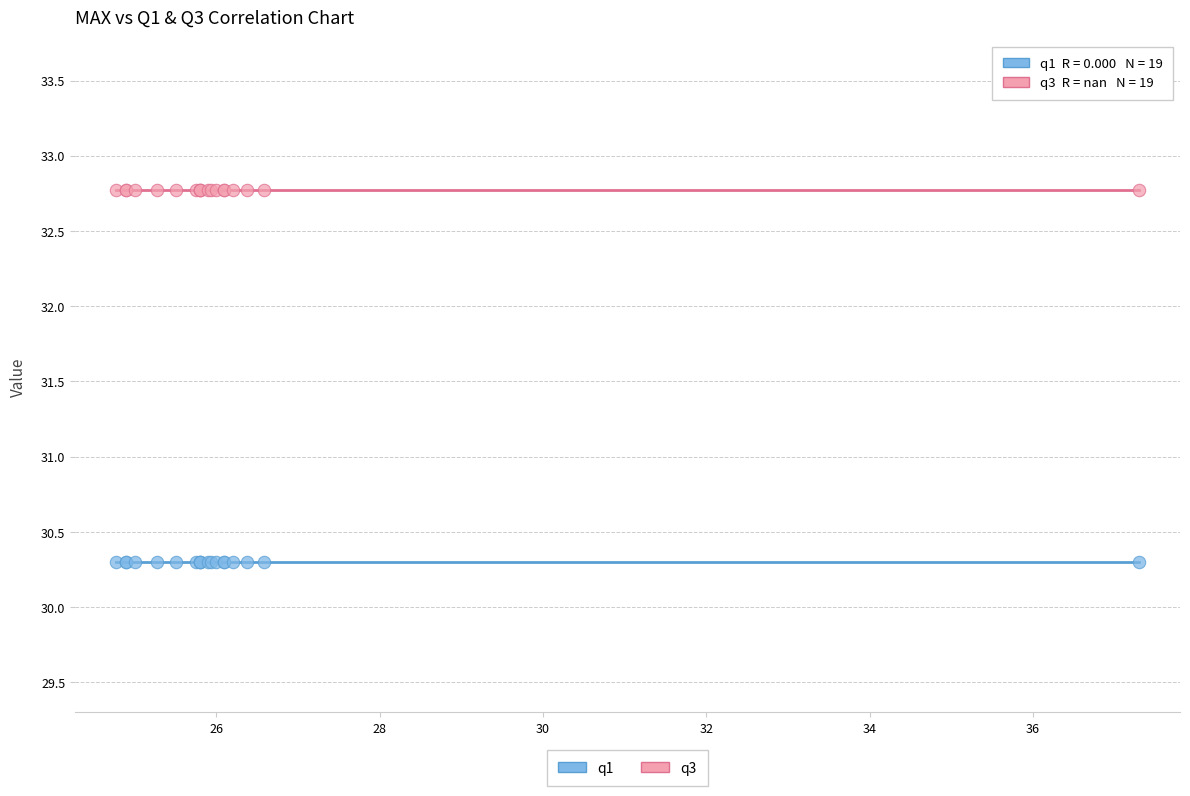

Which series reaches the minimum Y coordinate?

q1